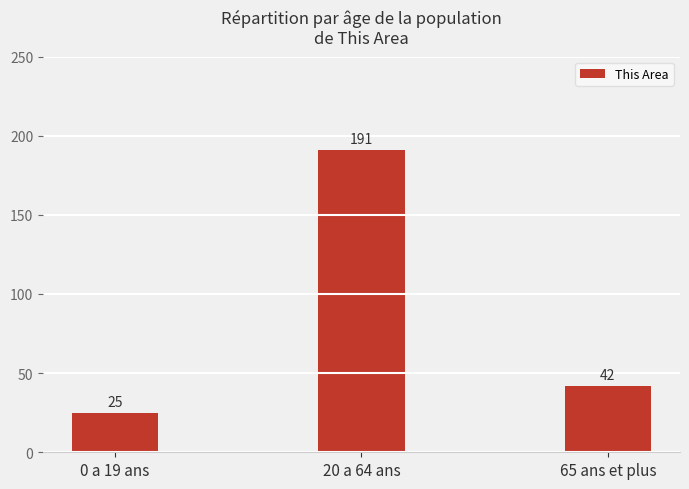

Reading left to right, what are all the values shown in this chart?

25	191	42